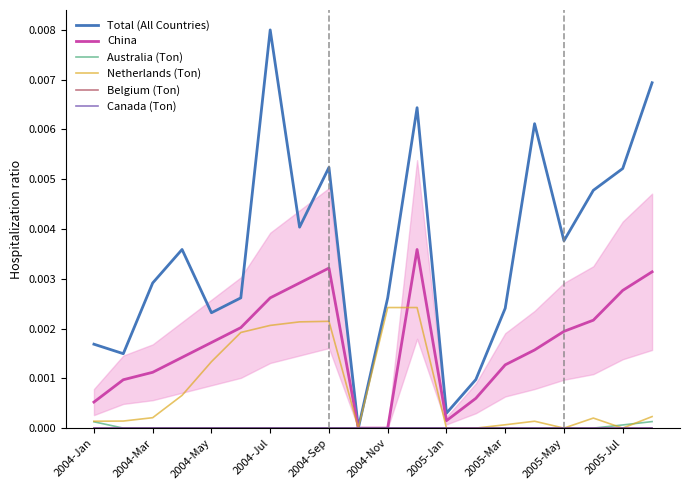

True or false: Australia (Ton) and Belgium (Ton) intersect in this chart.

False